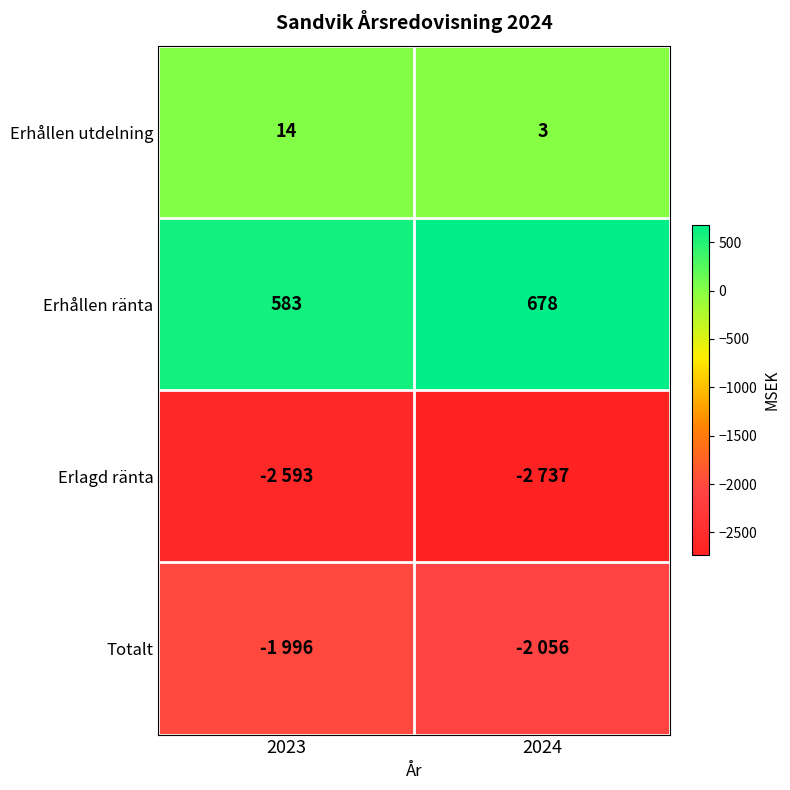

The Erhållen utdelning series shows 3 at 2024. True or false?

True